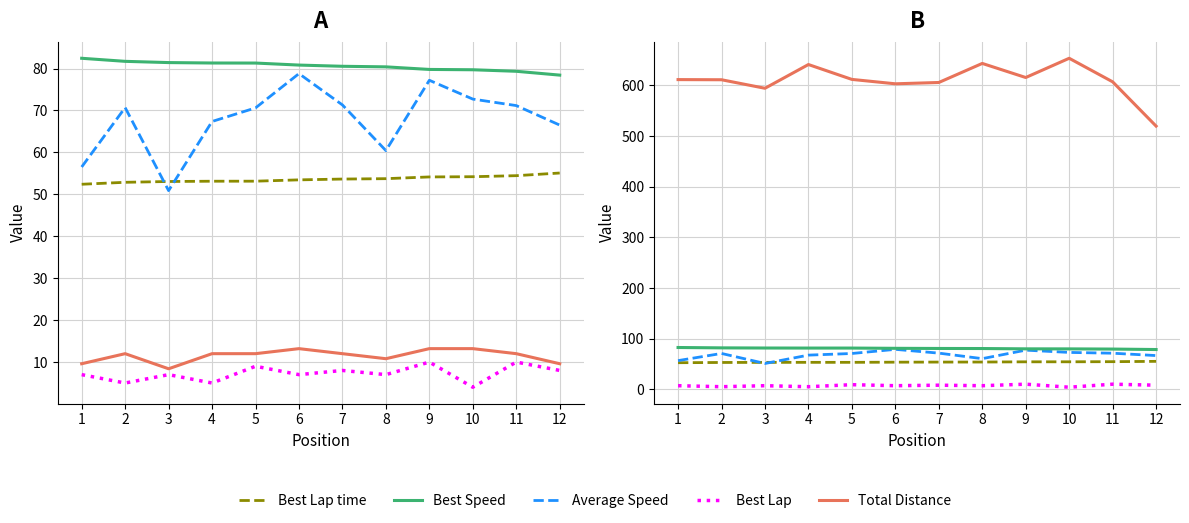

True or false: Average Speed has more than 0 points higher than both neighbors.

True